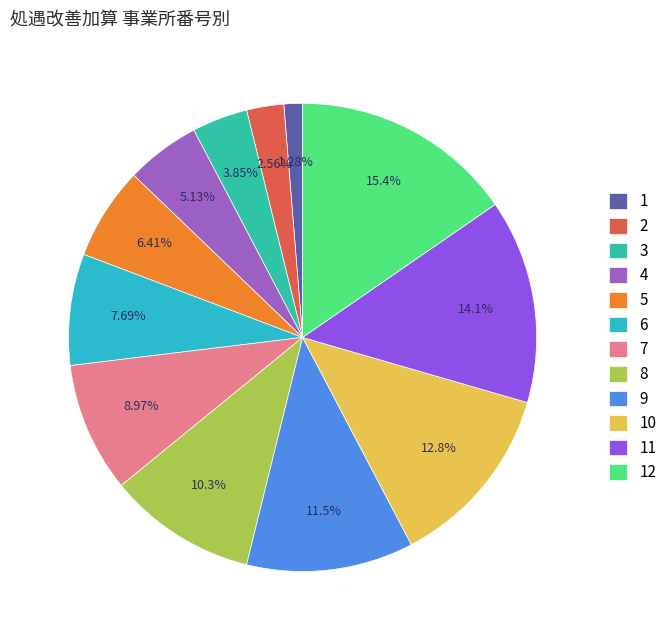

Does any single category account for the majority?

No